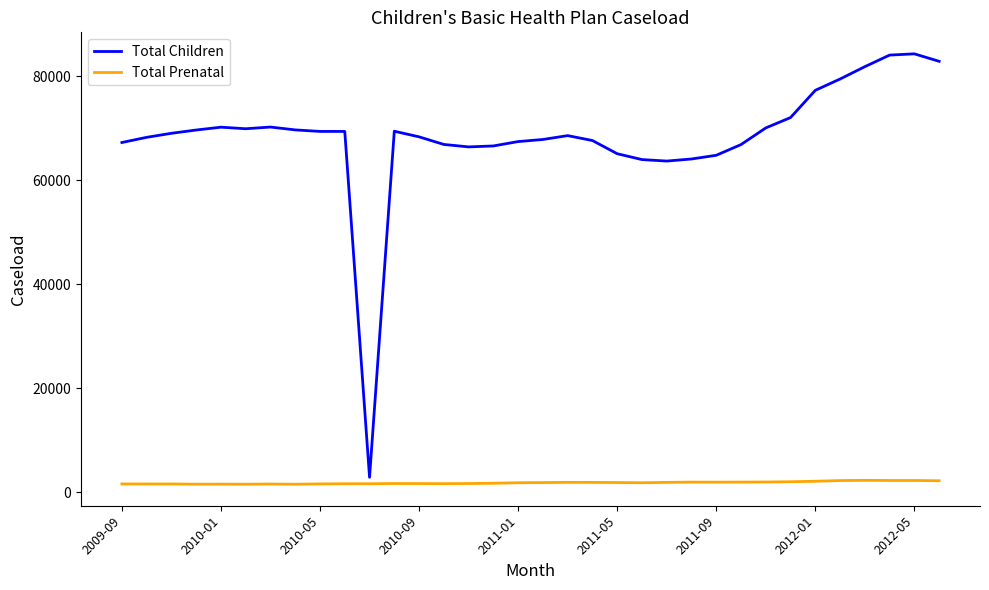

Which series has the largest range (max minus min)?

Total Children